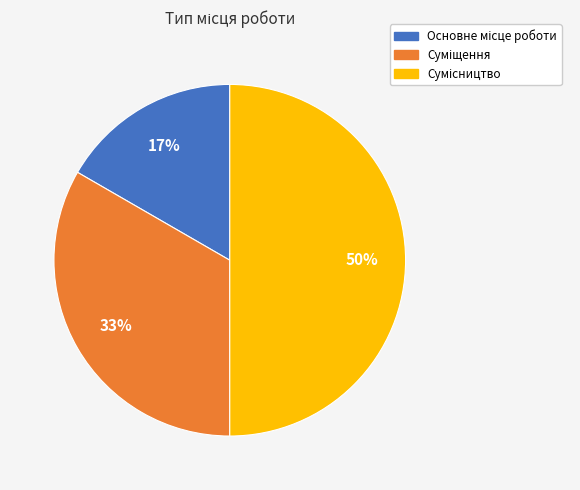

To the nearest percent, what is the difference between the largest and smallest slice percentages?

33%